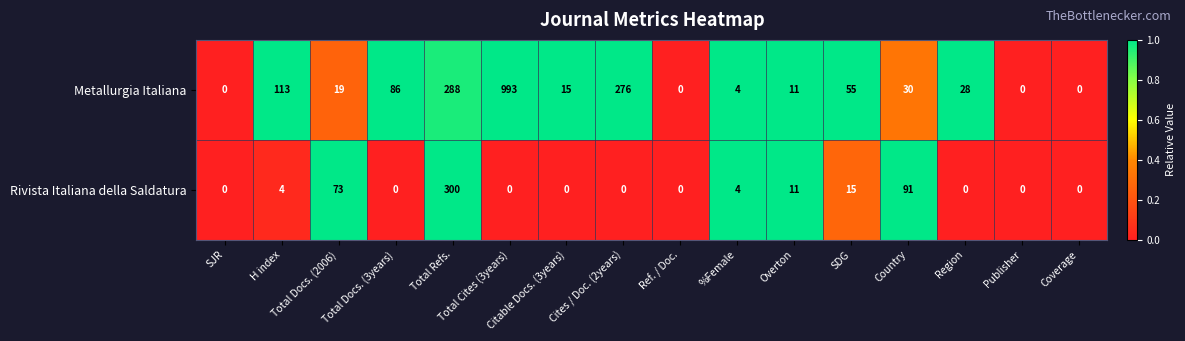

What is the maximum value shown in the chart?

993